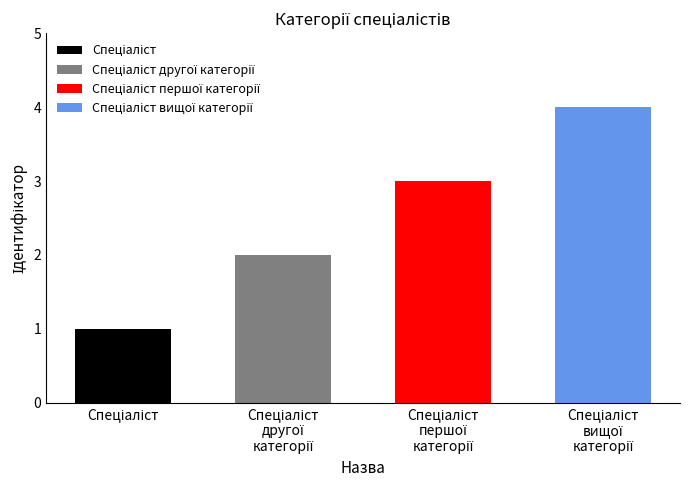

What is the label of the 4th bar from the left?

Спеціаліст вищої категорії